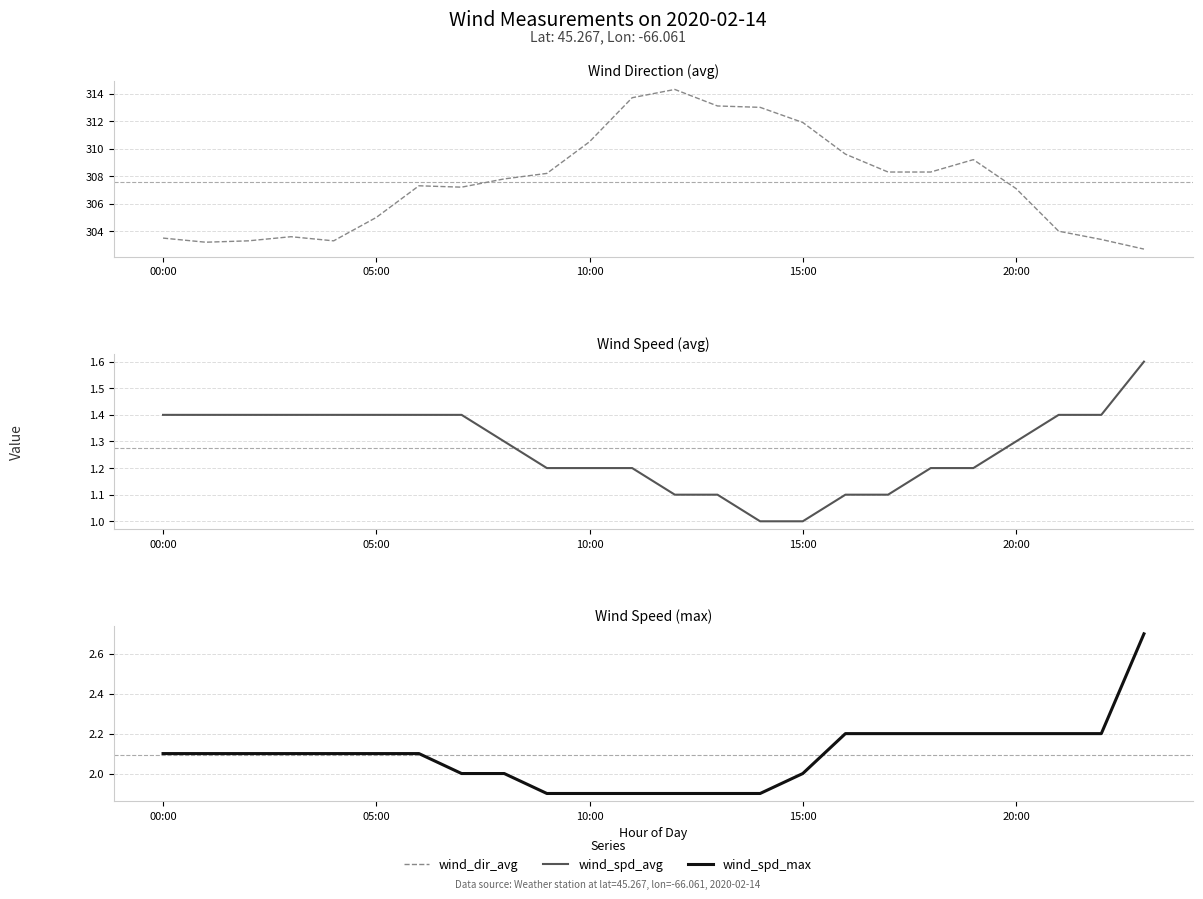

Which series has the largest total across all categories?

wind_dir_avg